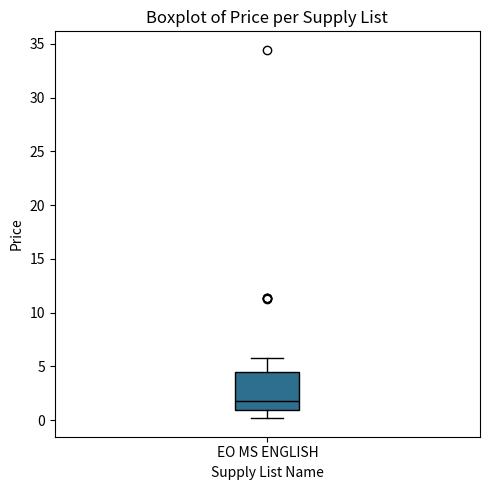

Where is the lower edge of the box for EO MS ENGLISH on the y-axis? The values are not printed on the chart, so give them approximately, as read against the axis.

1.0